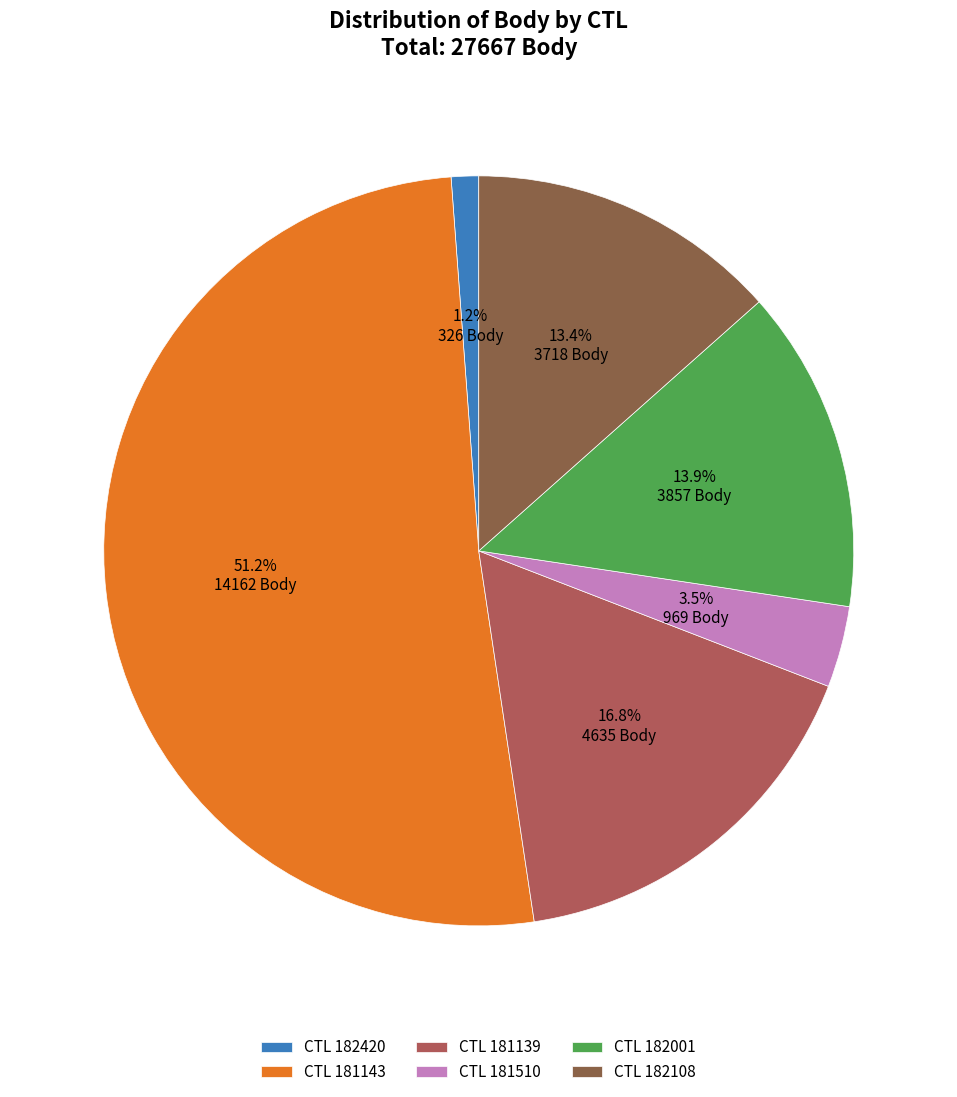

Which category has the biggest portion of the pie?

CTL 181143